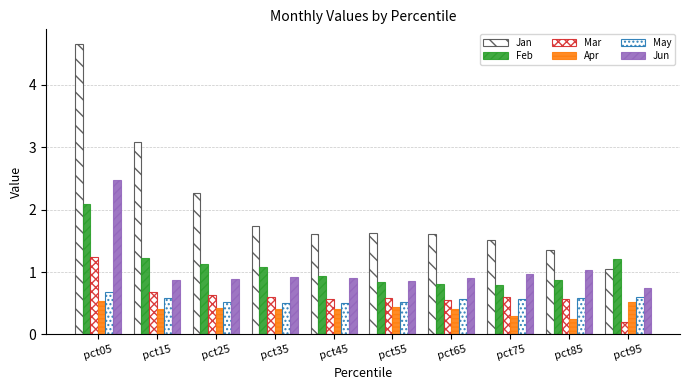

What is the spread (max minus min) of values at pct85?

1.1